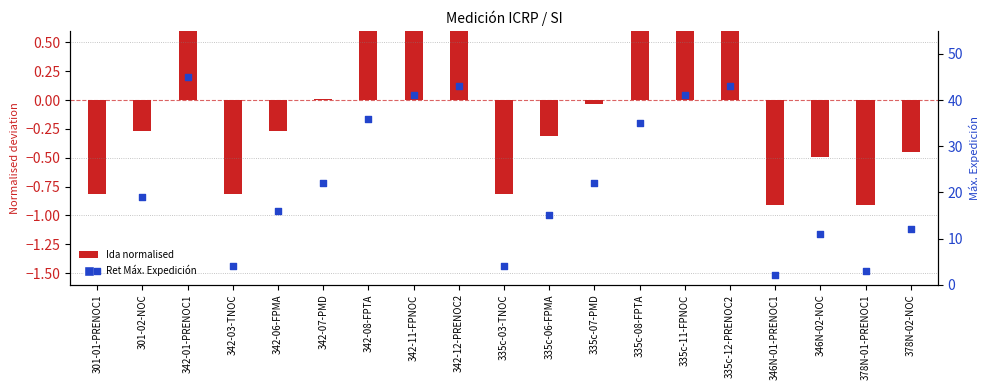

What is the ratio of the value at 335c-12-PRENOC2 to the value at 378N-01-PRENOC1?

14.3